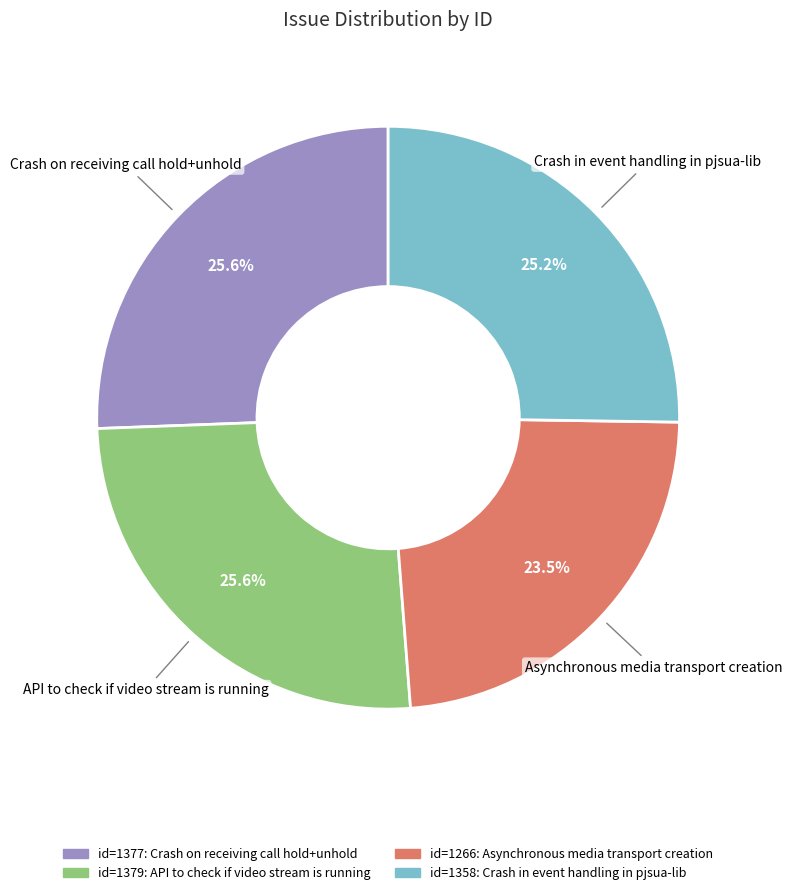

Does any single category account for the majority?

No